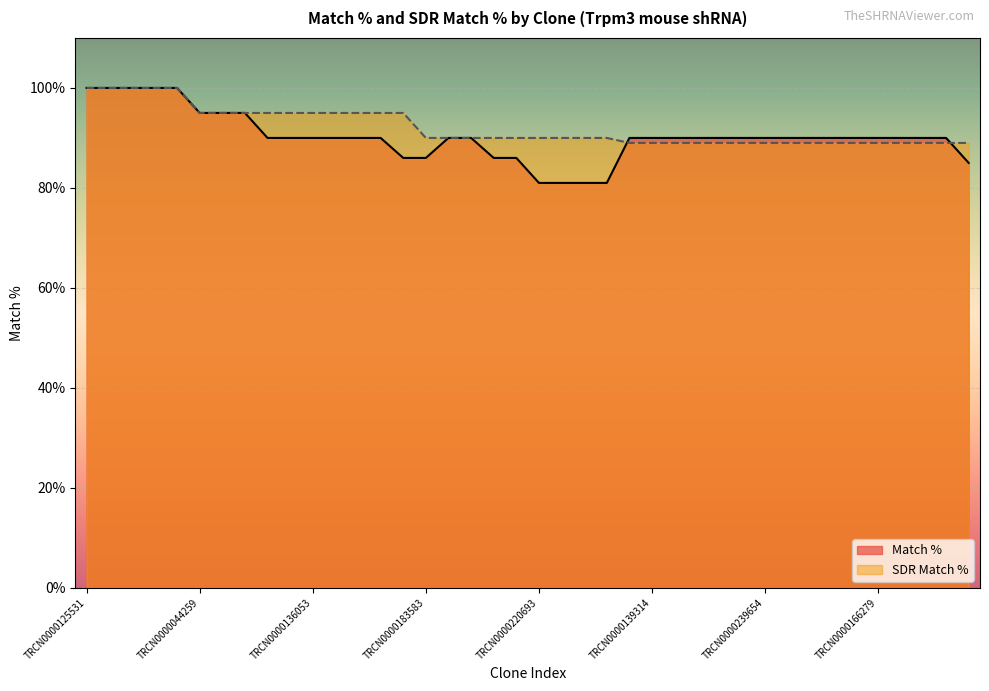

What is the label of the 7th point from the right?

TRCN0000054106